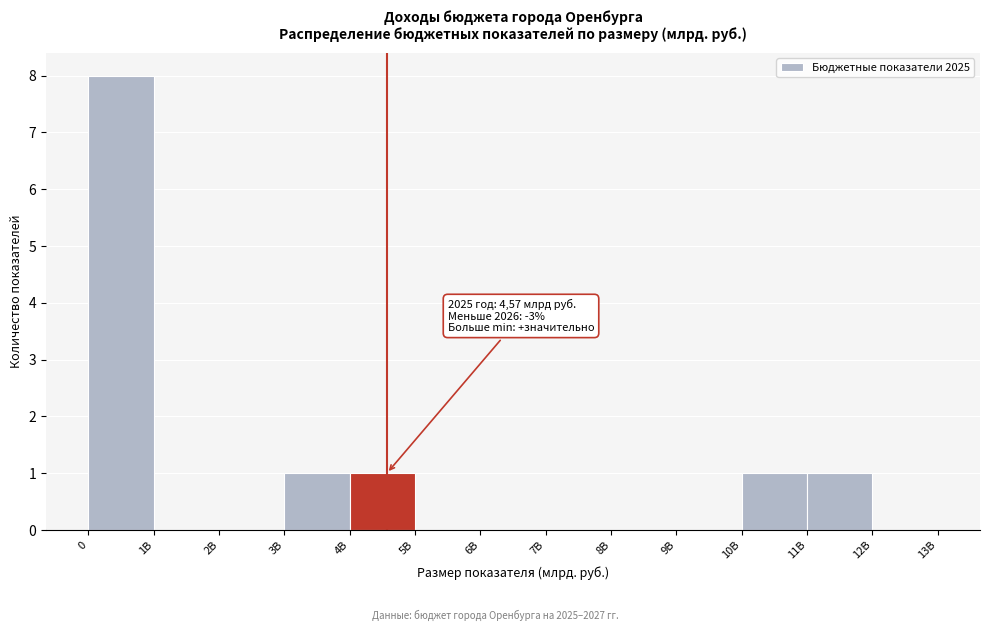

Reading left to right, extract all data points from this chart.

0=8	1B=0	2B=0	3B=1	4B=1	5B=0	6B=0	7B=0	8B=0	9B=0	10B=1	11B=1	12B=0